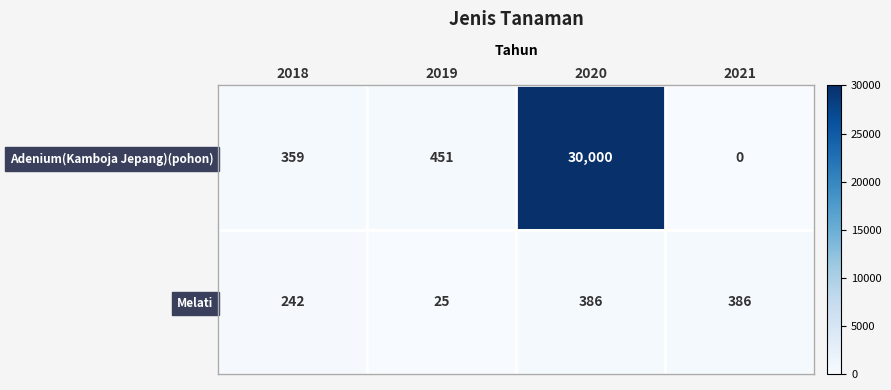

Which series has the largest range (max minus min)?

Adenium(Kamboja Jepang)(pohon)